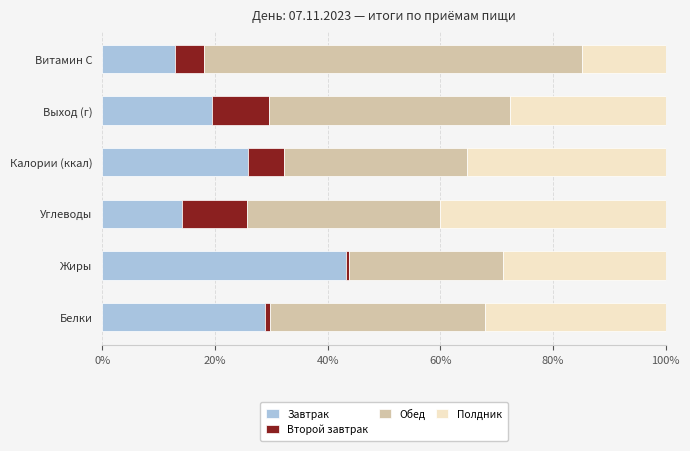

The Завтрак series shows 31.9 at Выход (г). True or false?

False